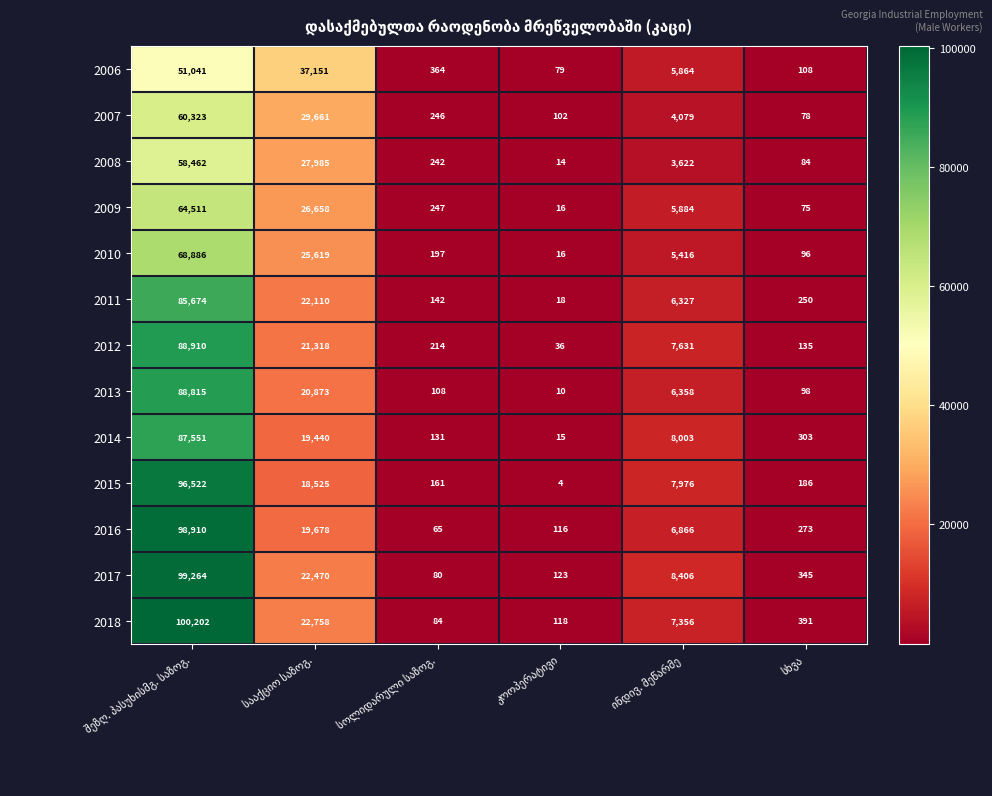

Rank the series by their maximum value, from highest to lowest.

2018, 2017, 2016, 2015, 2012, 2013, 2014, 2011, 2010, 2009, 2007, 2008, 2006